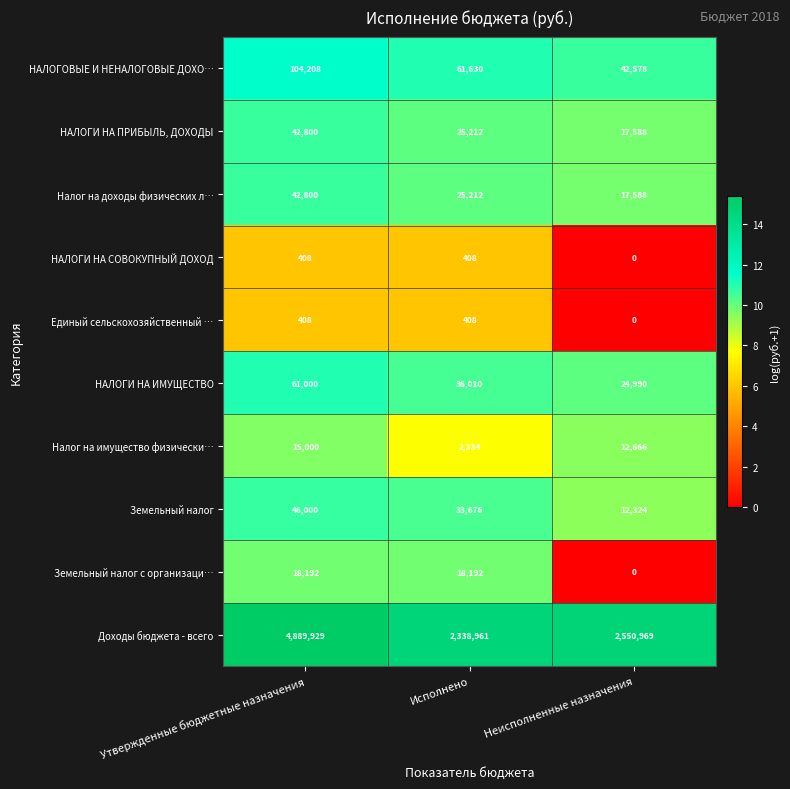

At which label is НАЛОГОВЫЕ И НЕНАЛОГОВЫЕ ДОХО… closest to 73393?

Исполнено